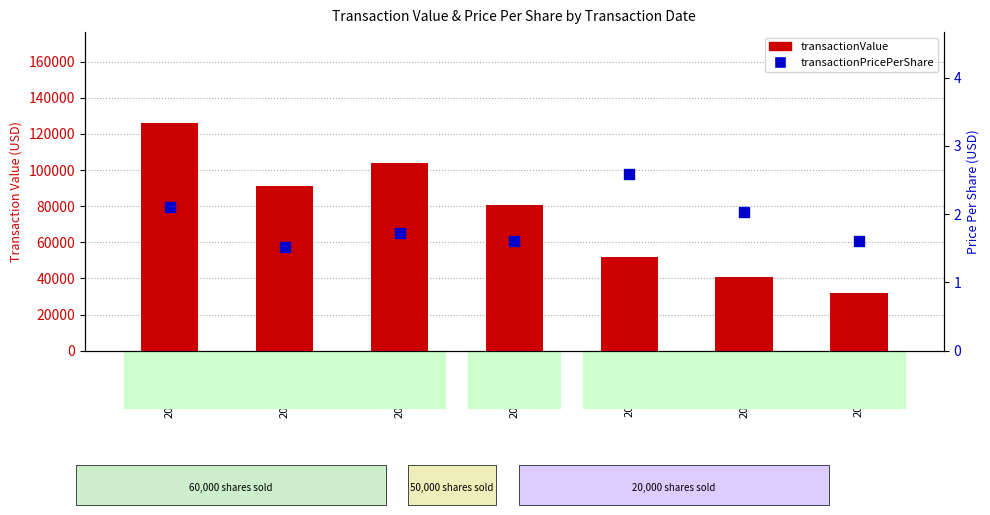

Which series reaches the minimum Y coordinate?

transactionPricePerShare